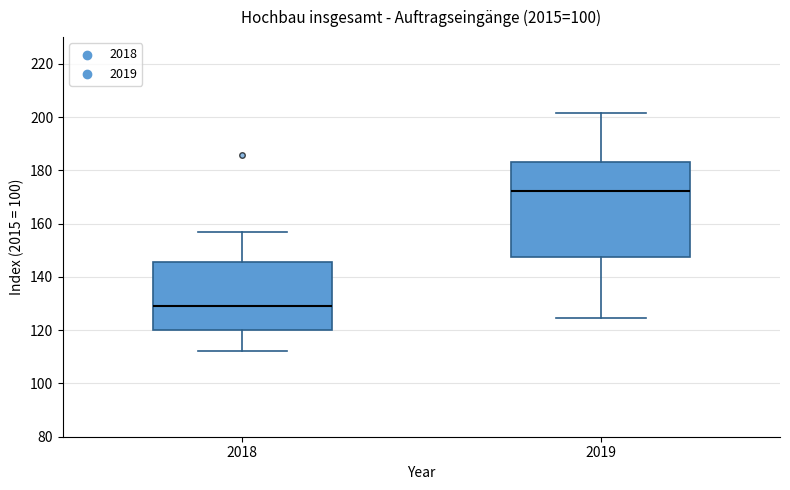

Where is the upper edge of the box at x = 2018 on the y-axis? The values are not printed on the chart, so give them approximately, as read against the axis.

146